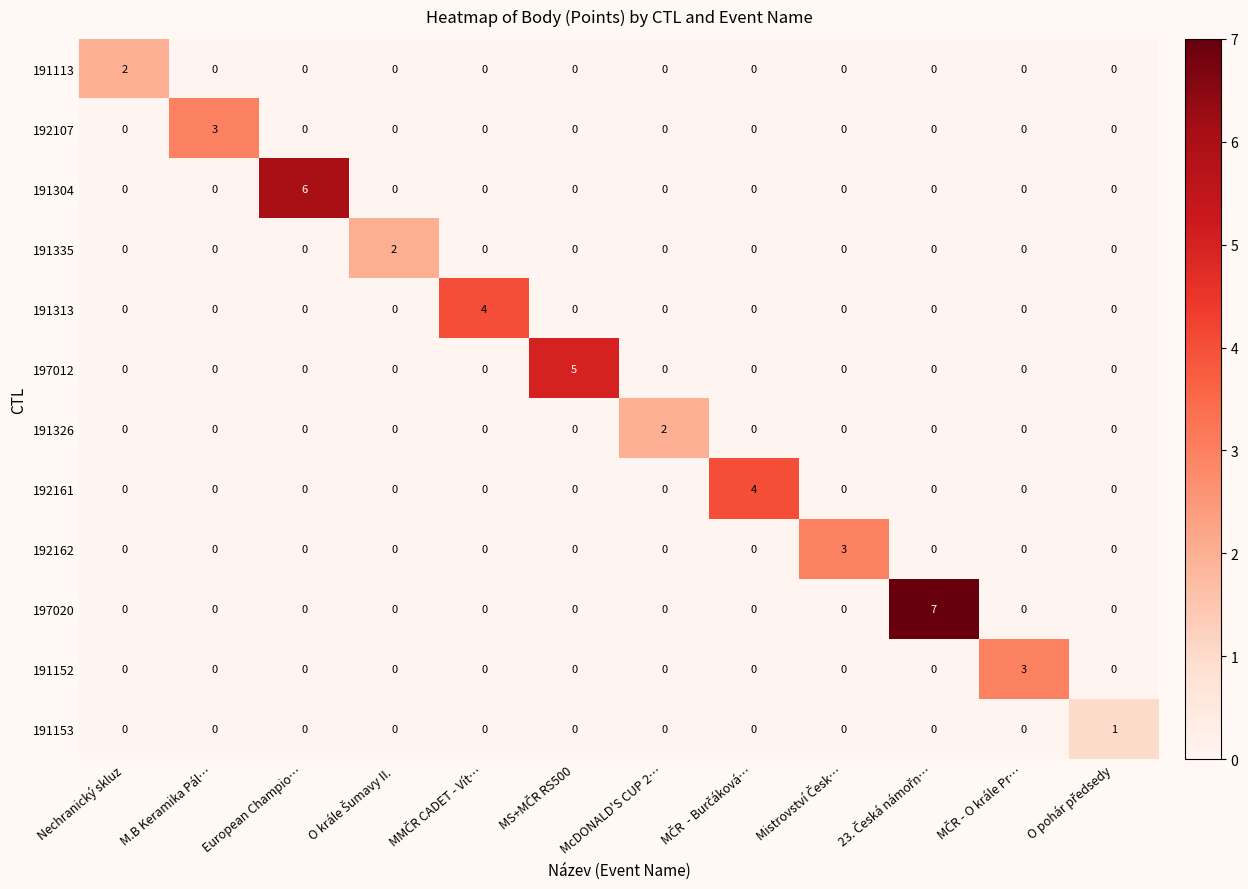

How many 197020 values are between 0 and 1?

11